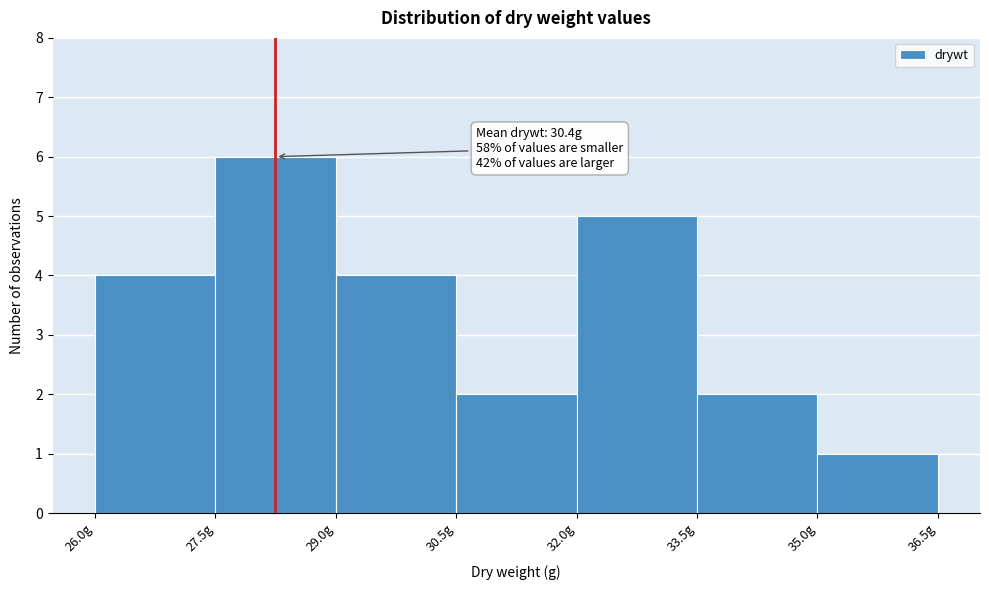

Which range on the x-axis has the tallest bar?

27.5 to 29.0